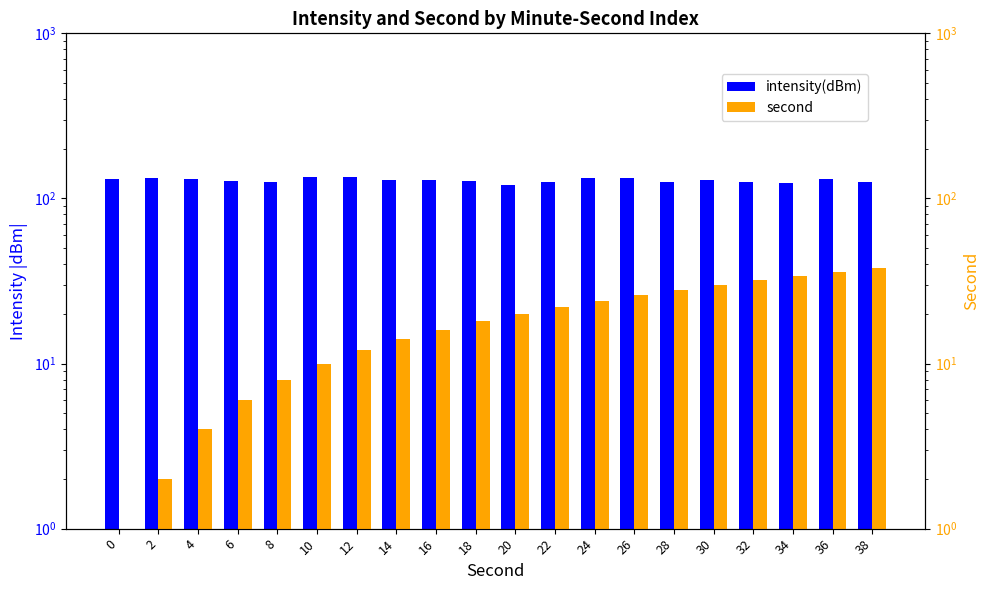

How many values in the intensity(dBm) series exceed 130?

10